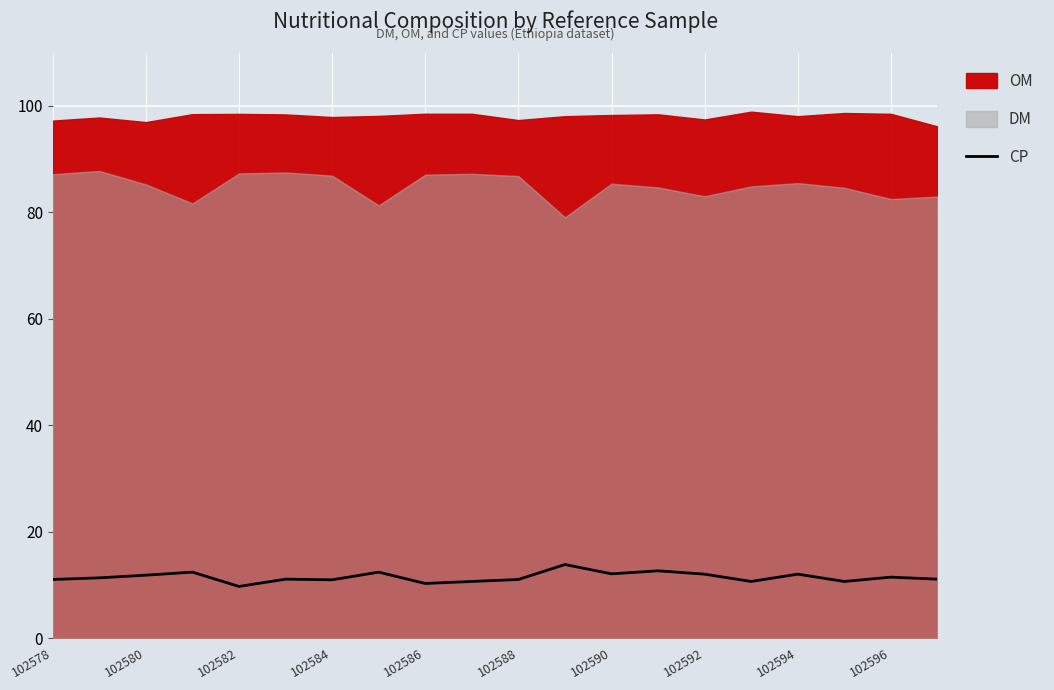

What is the difference between the maximum and minimum values?

4.1